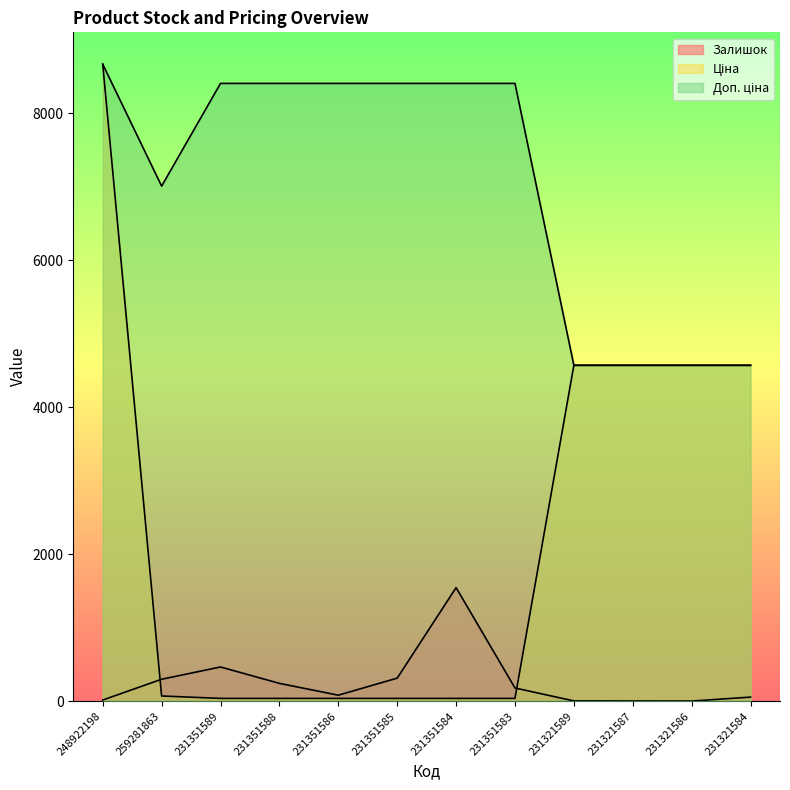

True or false: Доп. ціна and Залишок intersect in this chart.

False